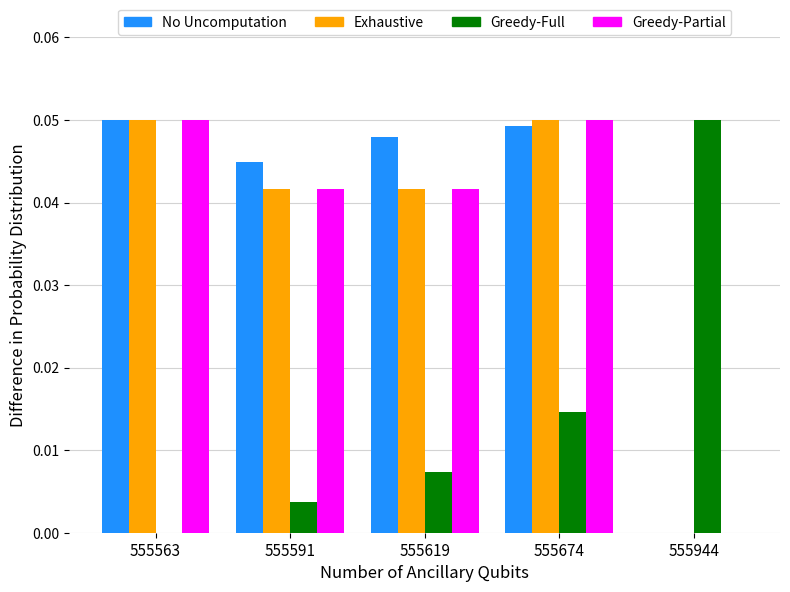

At which category is the sum across all series the highest?

555674